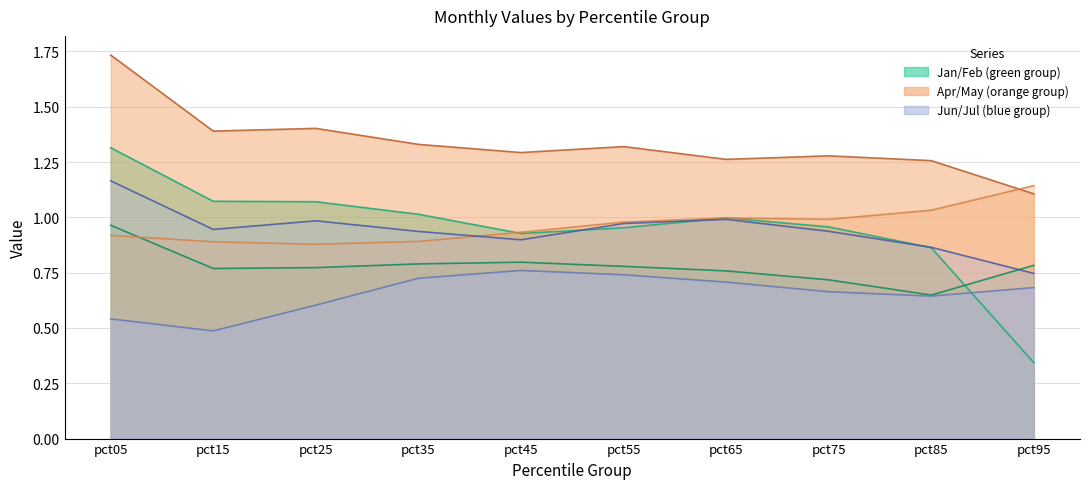

What is the difference between the maximum and second lowest values in the Apr series?

0.3